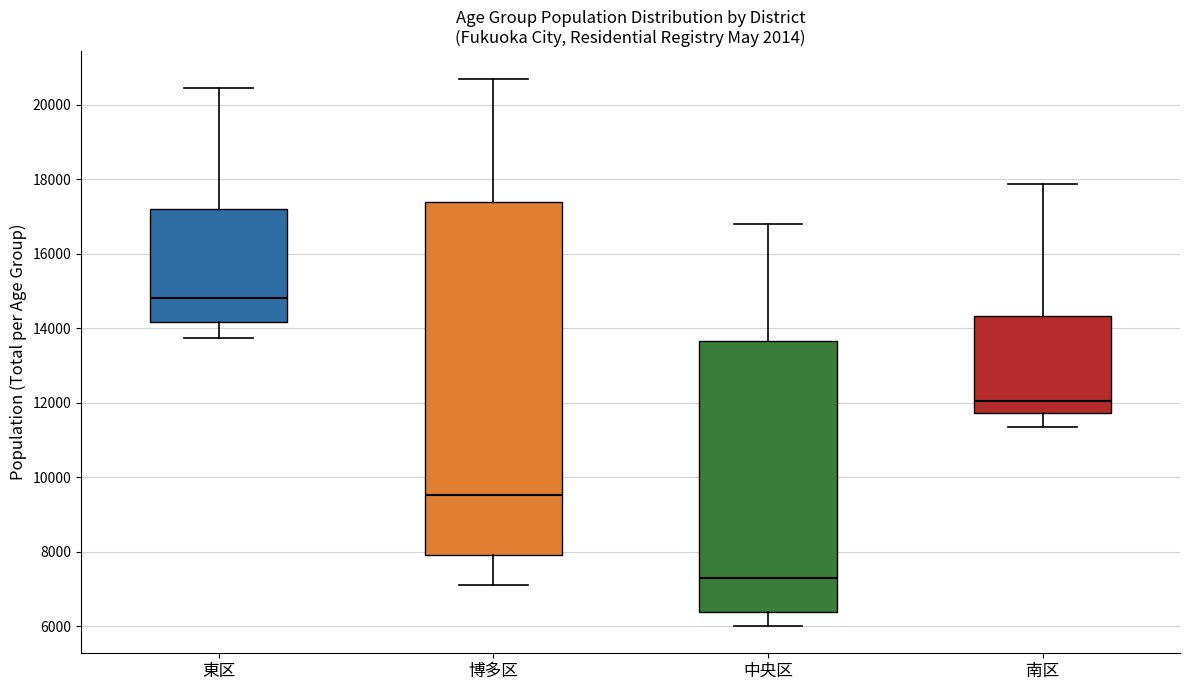

Which box has the highest median line?

東区